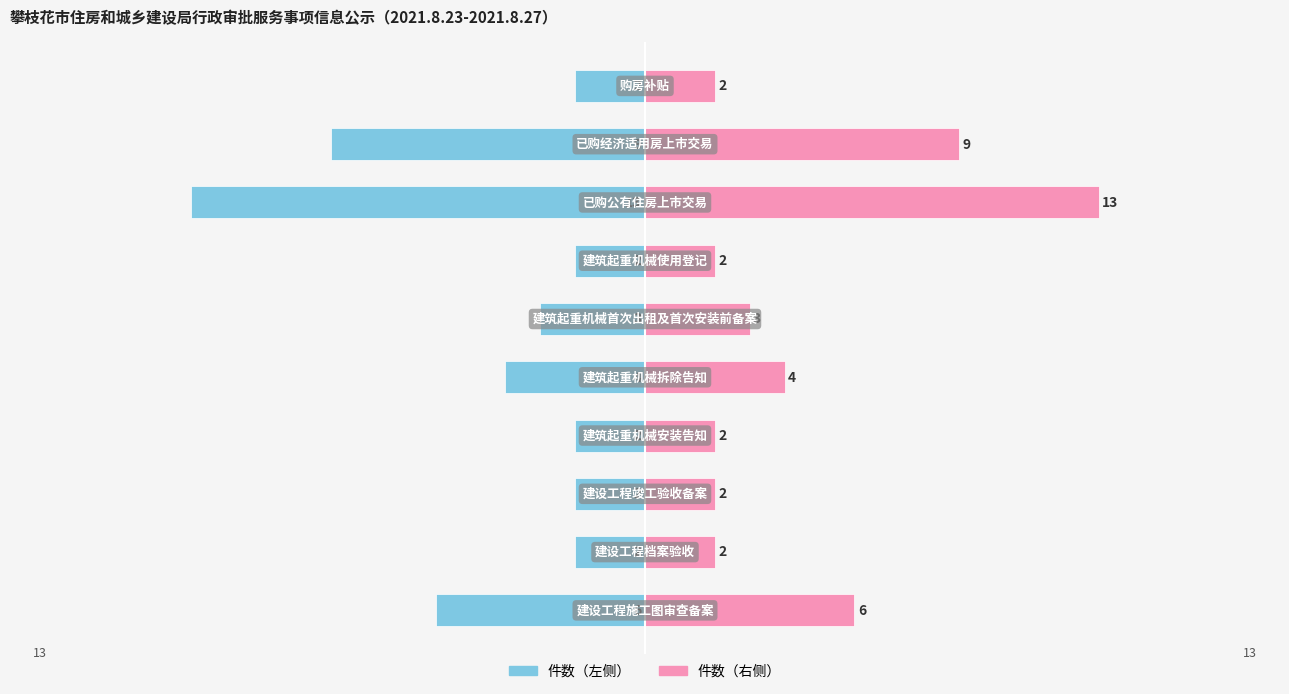

What is the spread (max minus min) of values at 0?

12